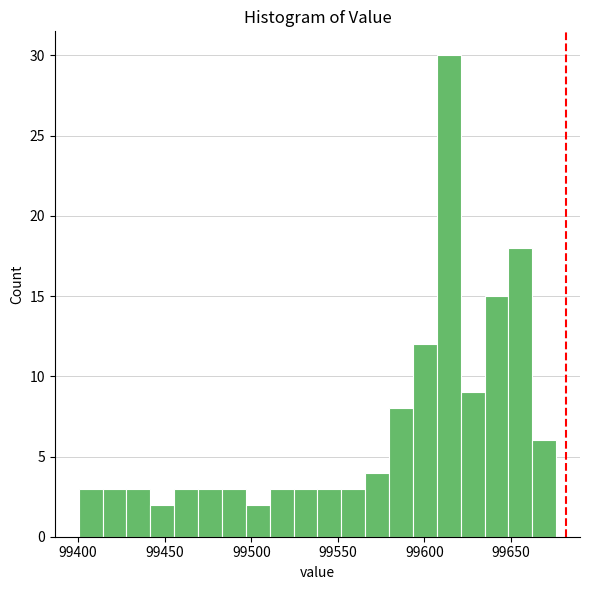

Read against the x-axis, roughly where is the centre of the tallest bar?

99615